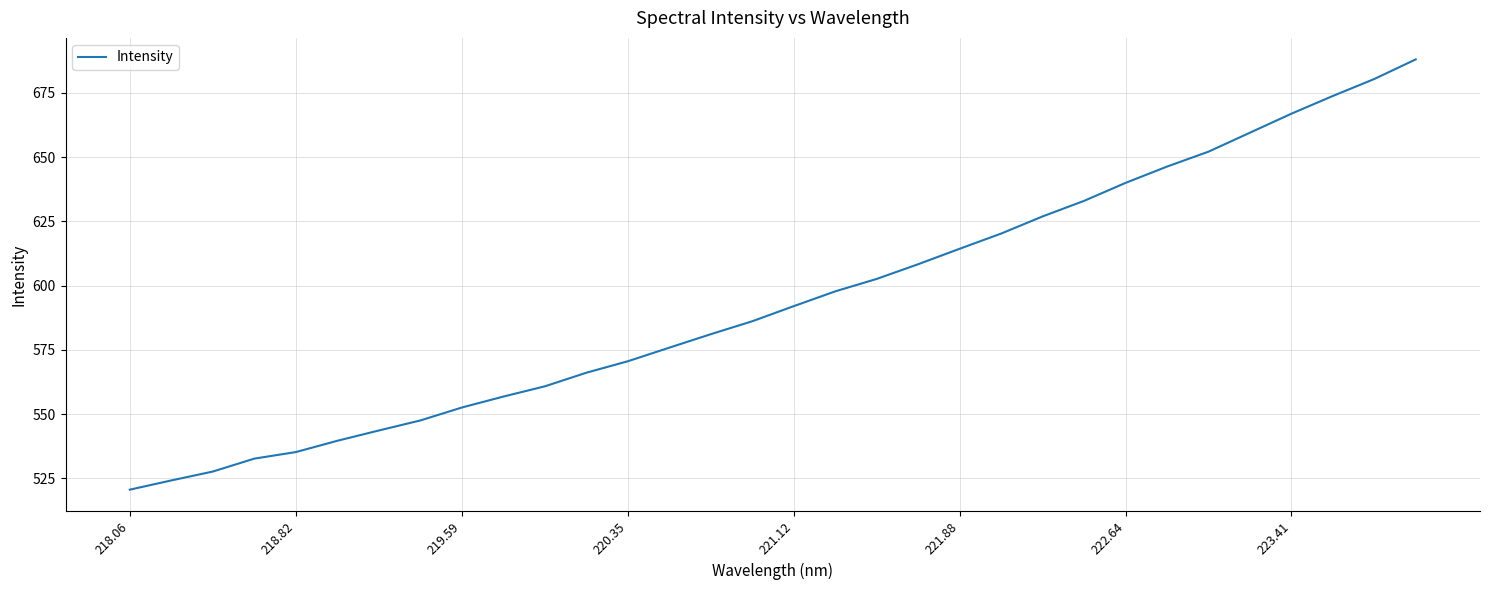

What is the difference between the maximum and minimum values?

167.4